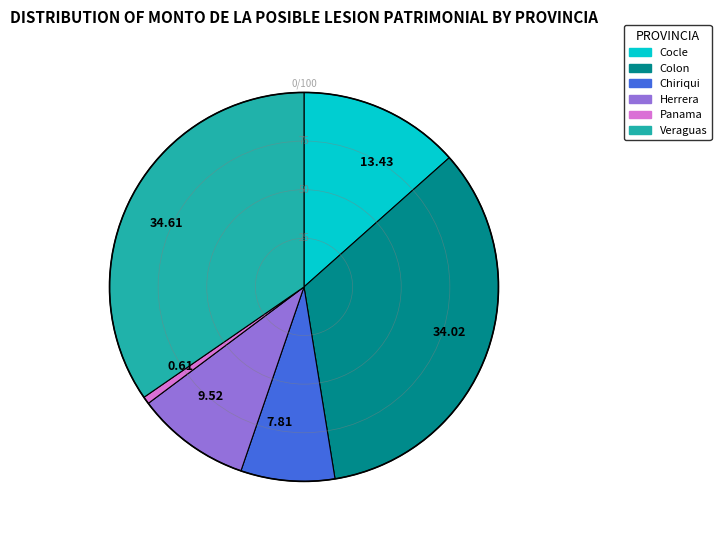

Which slice is the smallest?

0.61